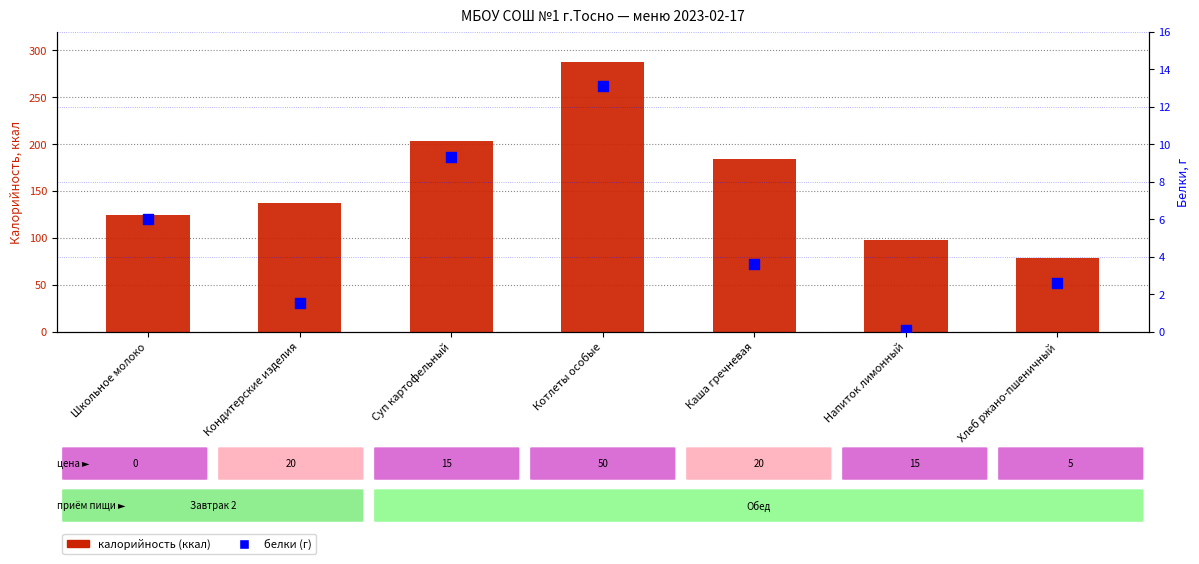

What is the total value across all series at Напиток лимонный?

97.6